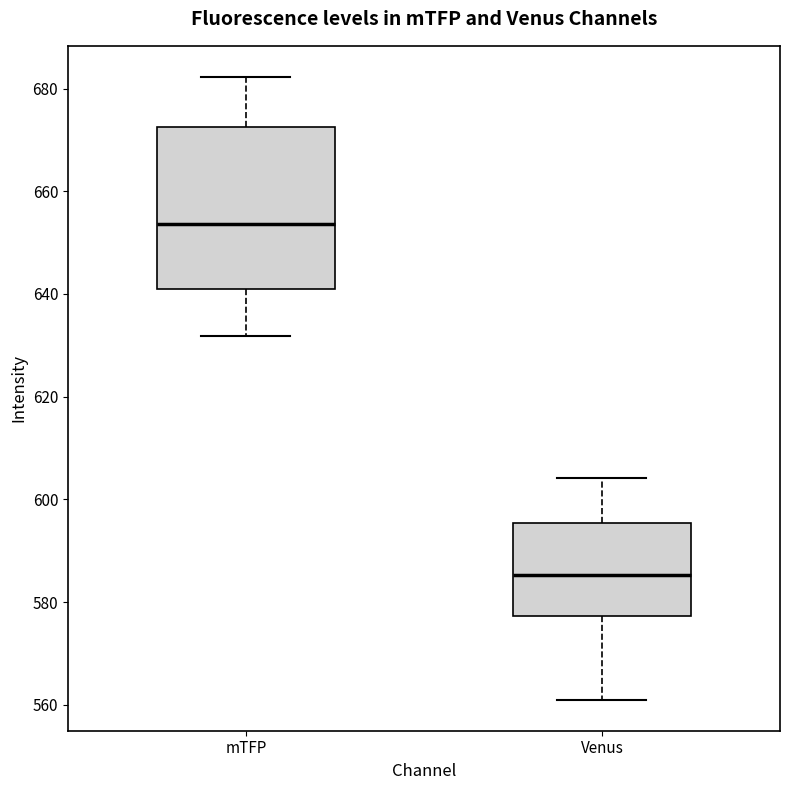

Which box is the tallest, from its lower edge to its upper edge?

mTFP